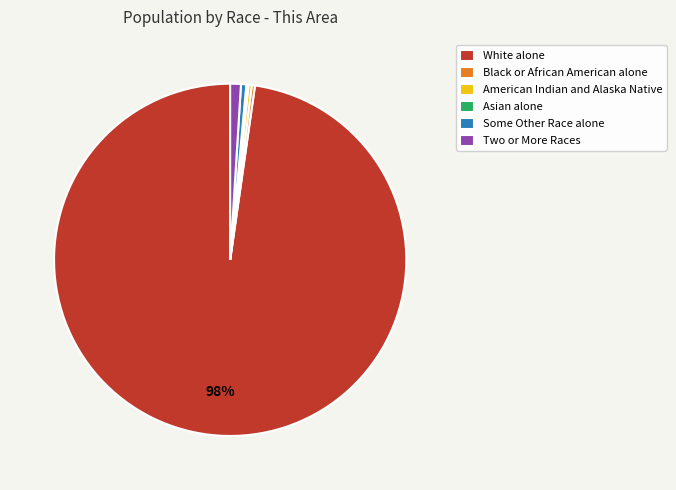

Approximately how many times larger is the value at American Indian and Alaska Native compared to Black or African American alone?

1.0